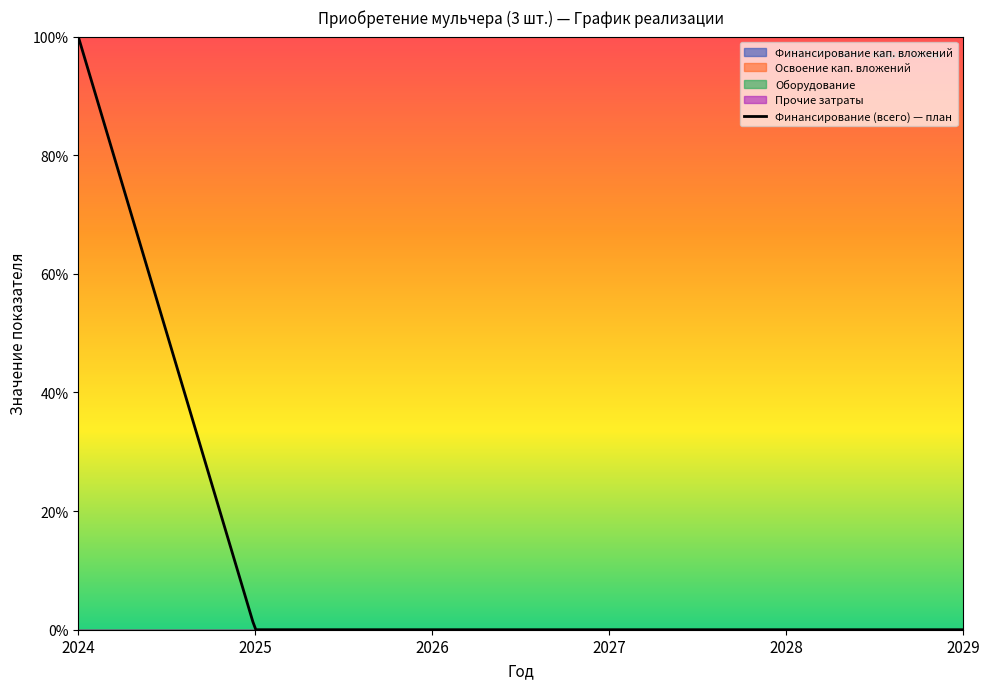

What is the highest value of the Финансирование (всего) — план series?

100.0